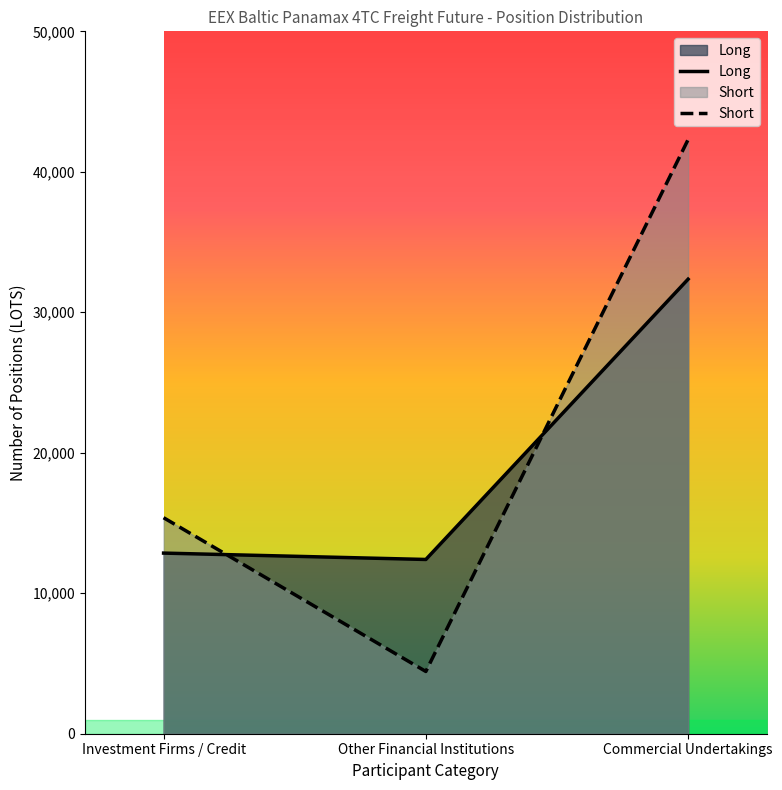

Where does the Short series first go above 15377?

Investment Firms / Credit